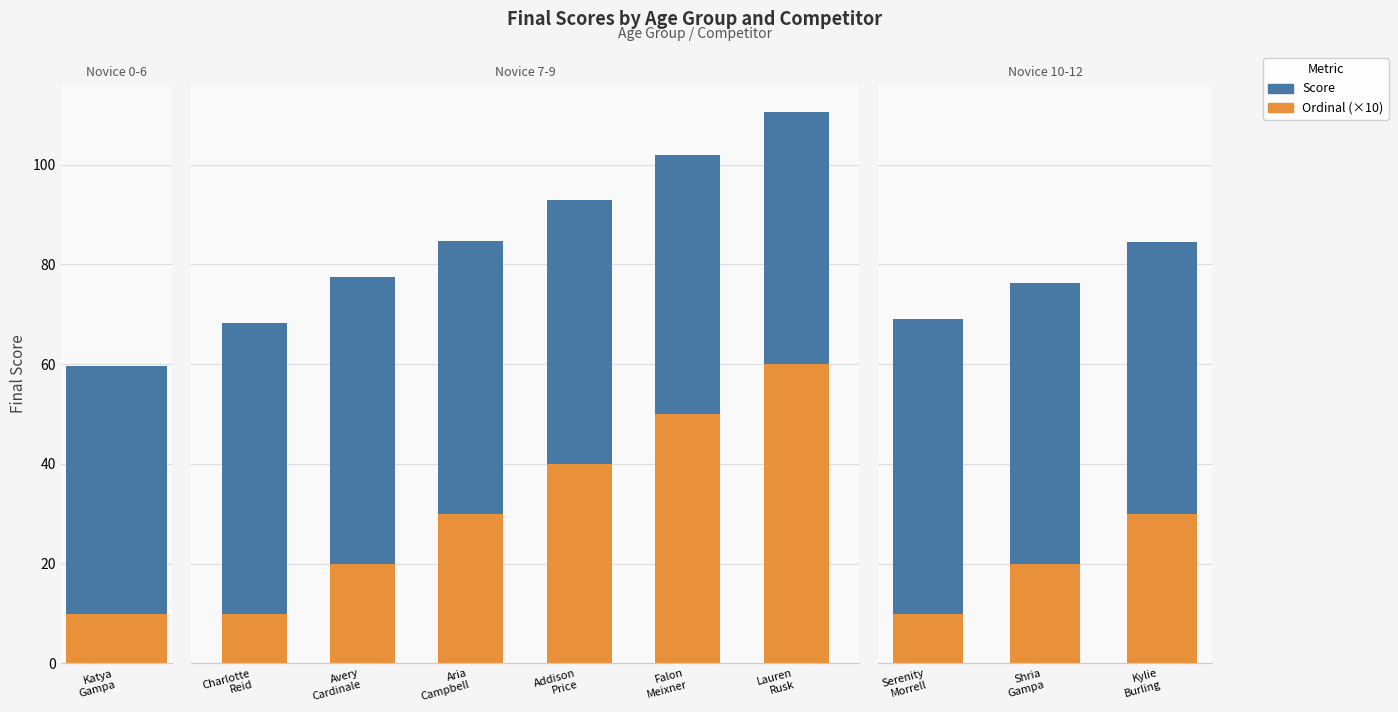

Does the chart contain stacked bars?

No